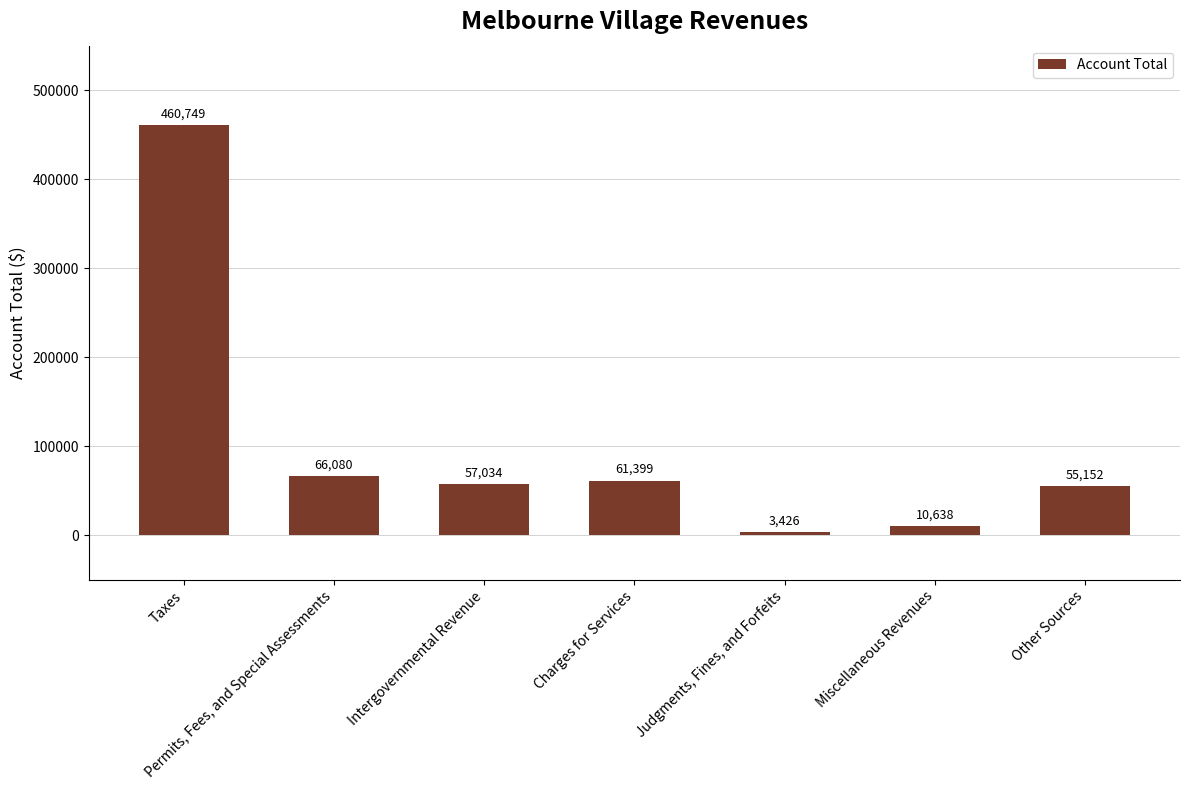

What is the average value?

102068